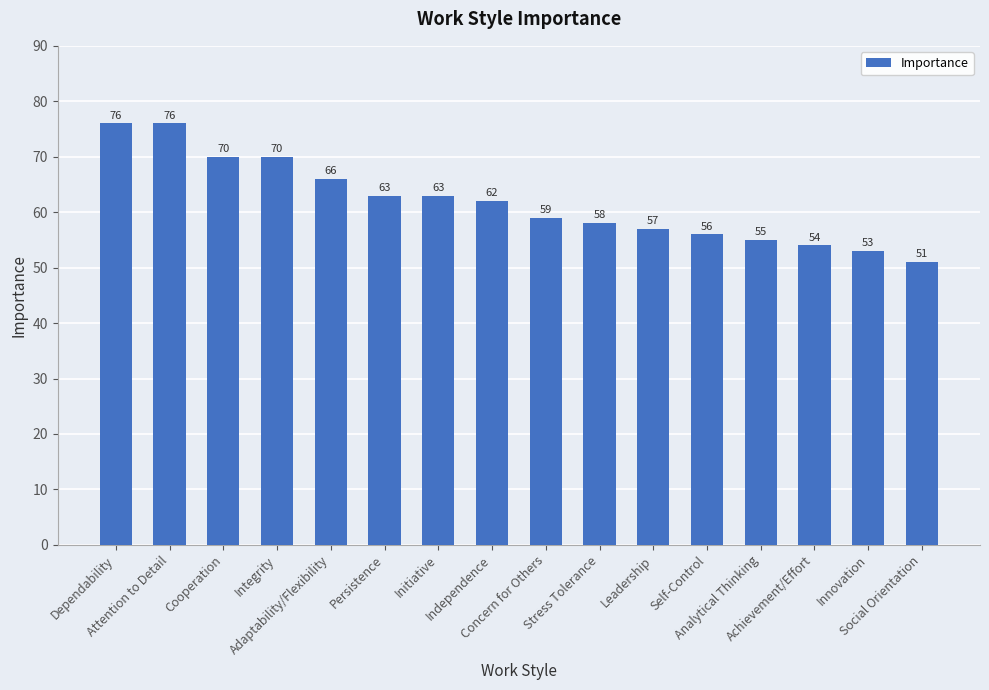

What position from the right is Achievement/Effort?

3